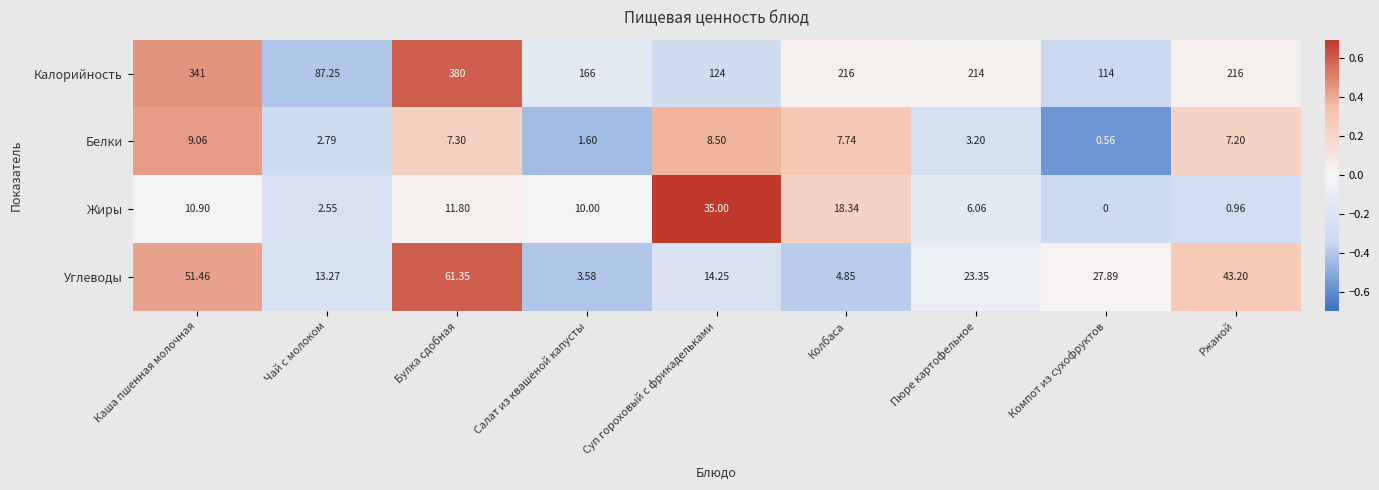

Where is Углеводы nearest to the value 32?

Компот из сухофруктов